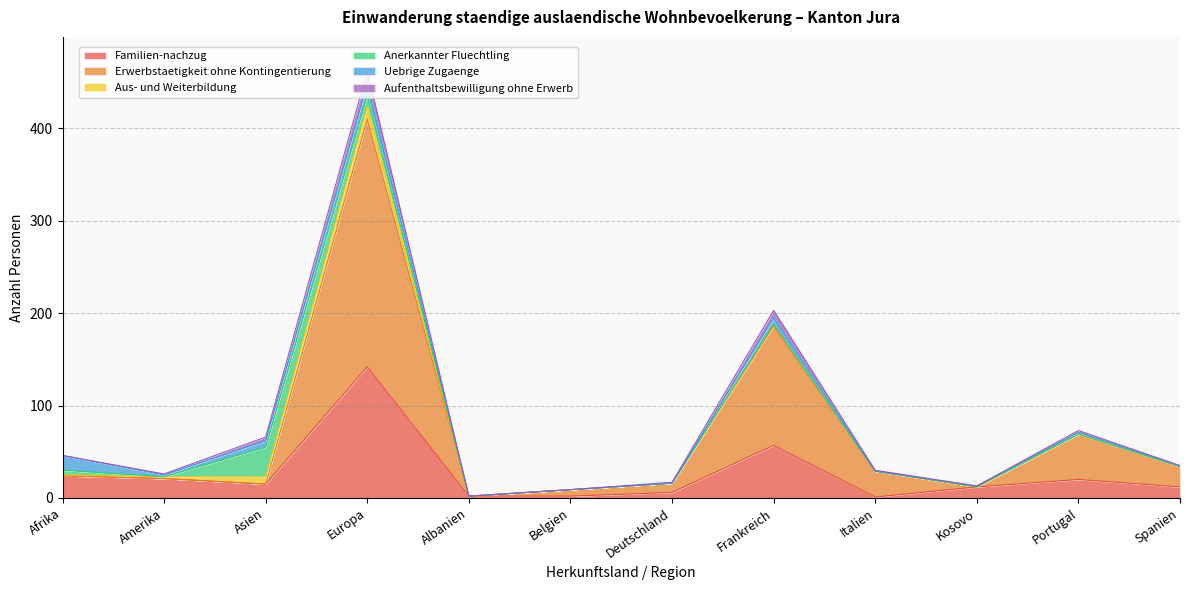

Reading left to right, transcribe all the data shown in this chart.

Familien-nachzug: 24	21	15	142	2	2	6	57	1	12	20	12
Erwerbstaetigkeit ohne Kontingentierung: 0	0	0	268	0	7	10	129	28	0	49	22
Aus- und Weiterbildung: 1	2	8	14	0	0	0	2	0	0	0	0
Anerkannter Fluechtling: 5	0	32	12	0	0	0	0	0	0	0	0
Uebrige Zugaenge: 16	2	7	12	0	0	0	7	0	1	2	1
Aufenthaltsbewilligung ohne Erwerb: 0	1	4	14	0	0	1	8	1	0	2	0